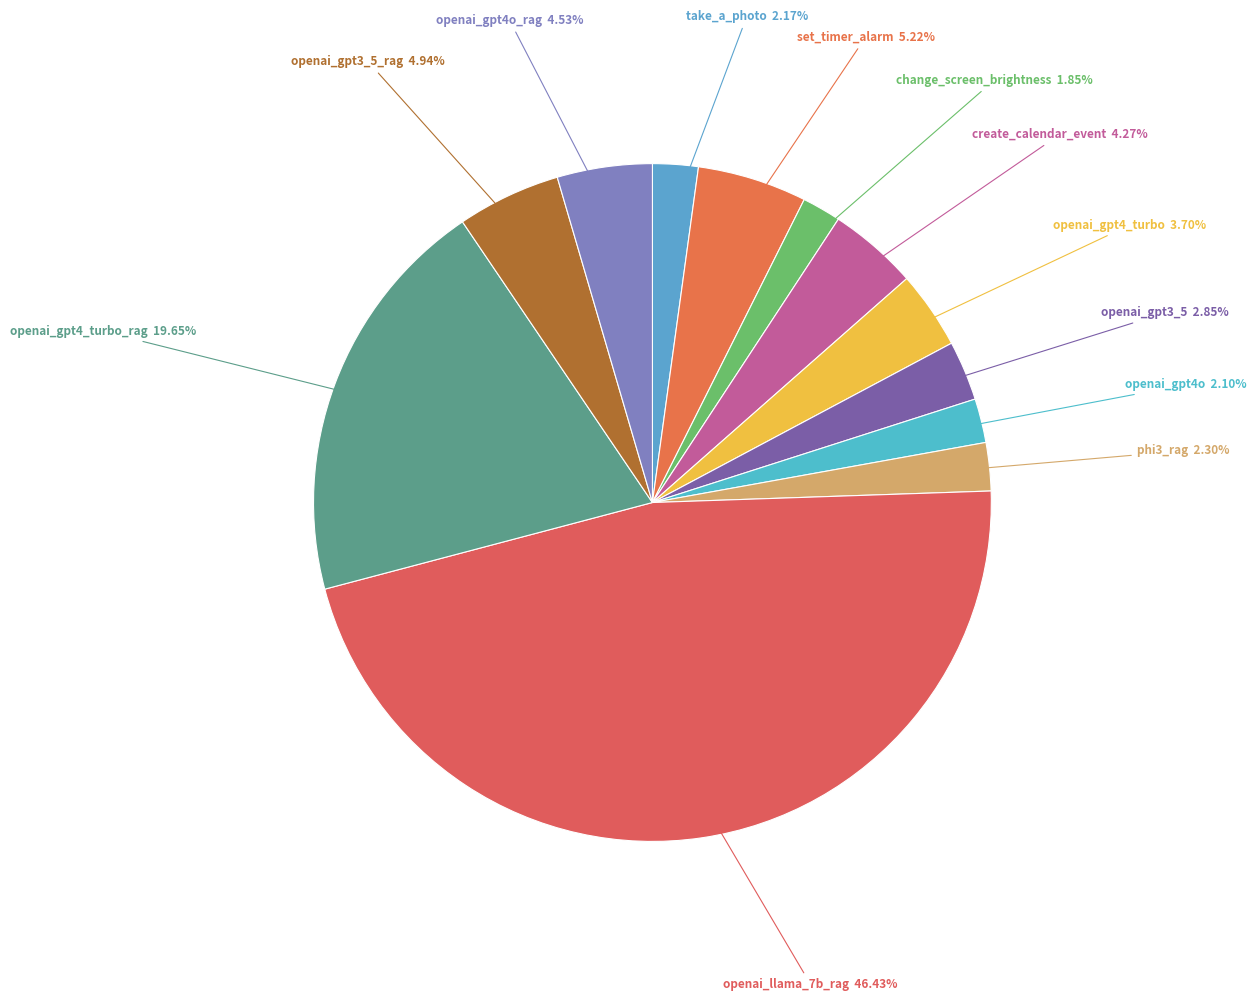

Does any single category account for the majority?

No